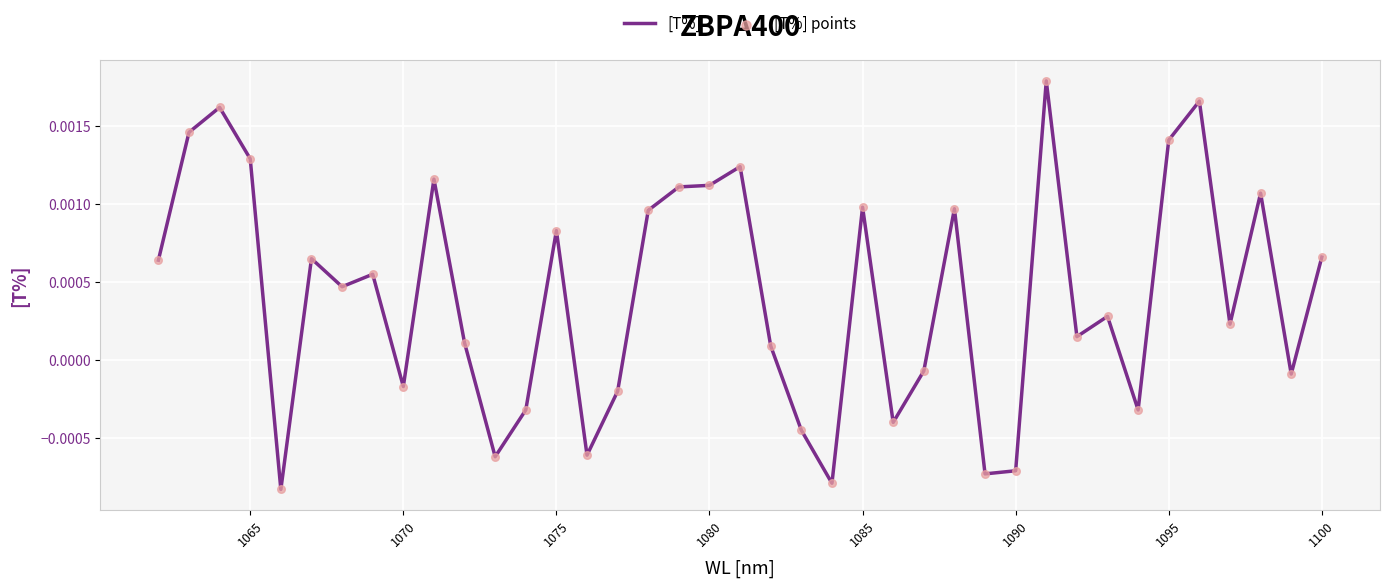

Which series has the widest spread of Y values?

[T%]